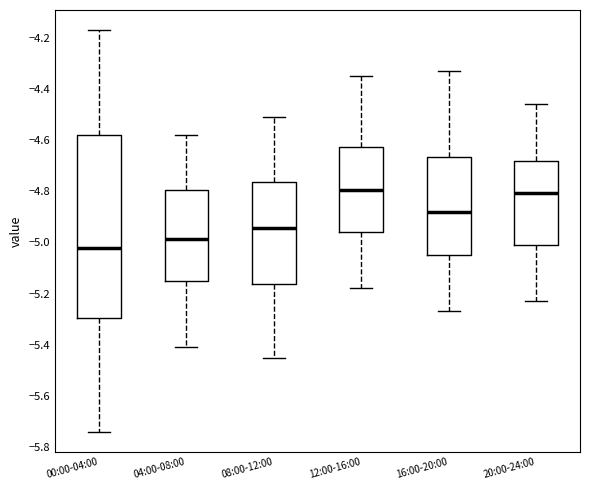

Comparing the boxes themselves (not the whiskers), which one is the tallest?

00:00-04:00